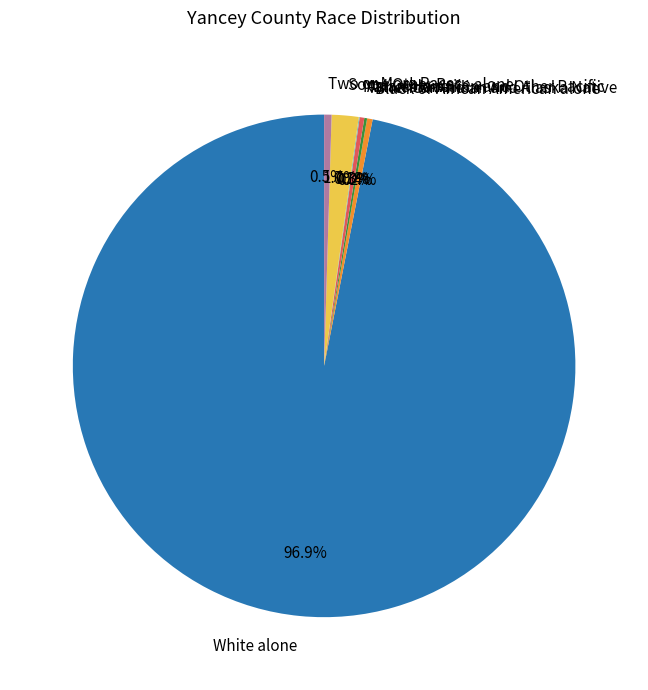

True or false: Two or More Races accounts for 12% of the total.

False